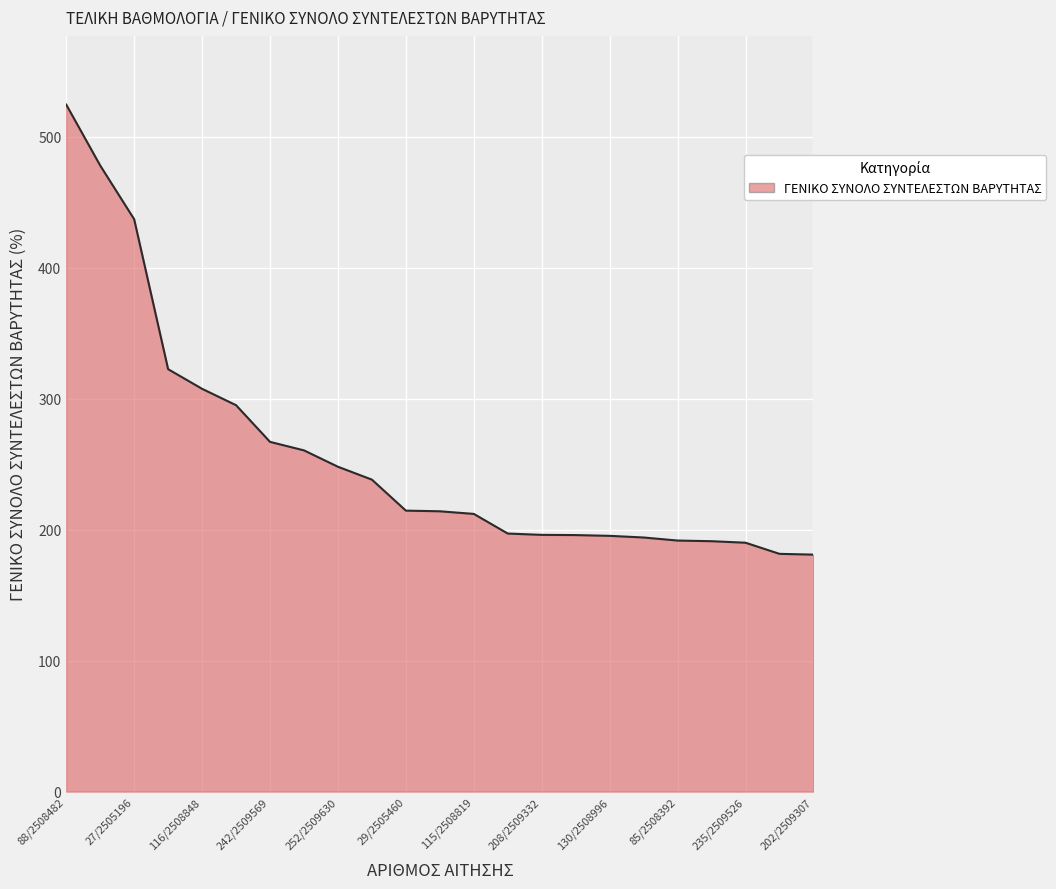

What is the maximum value shown in the chart?

524.5